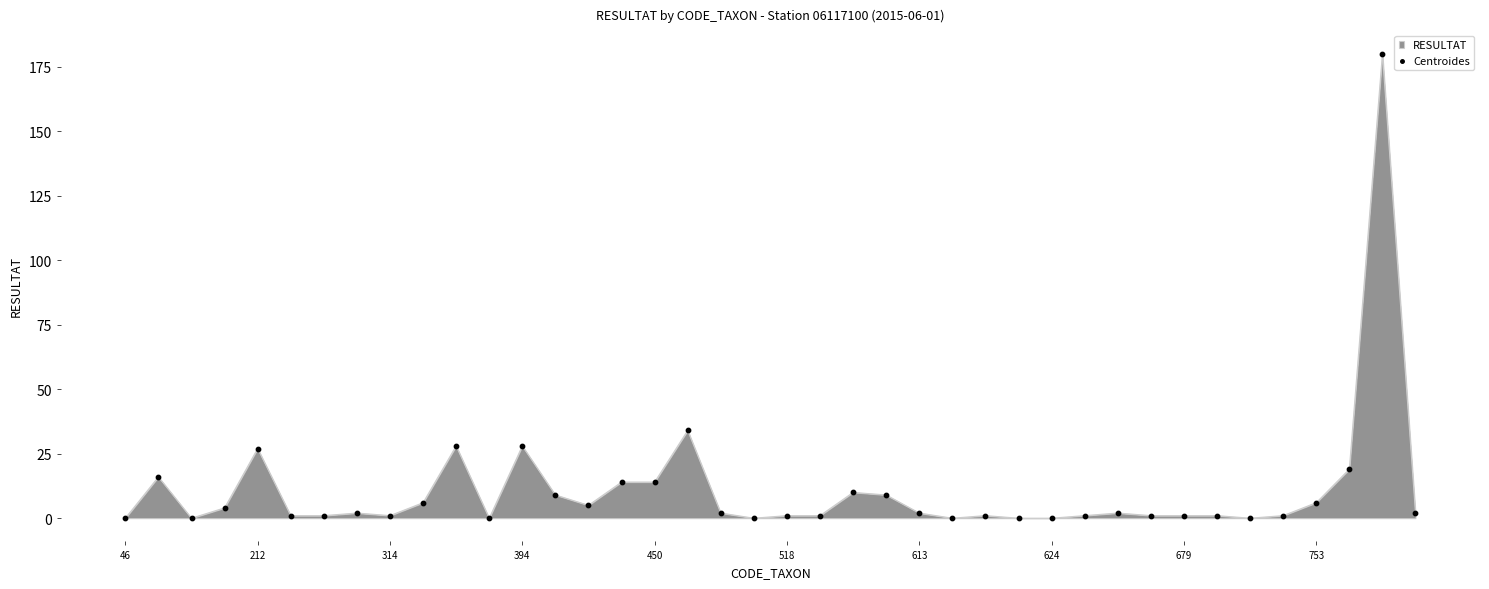

What is the difference between the maximum and minimum values?

180